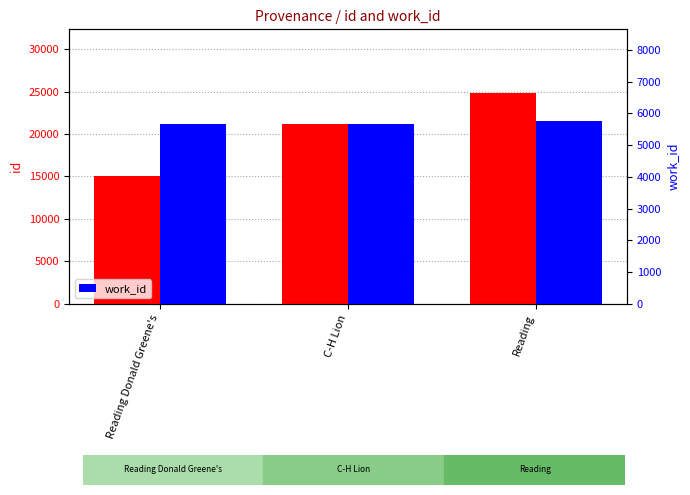

What is the sum of the id values at Reading Donald Greene's and C-H Lion?

36267